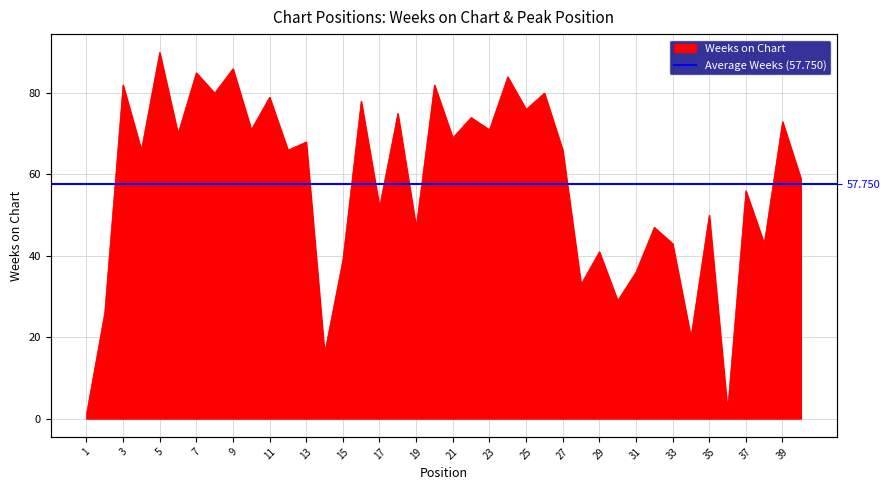

What is the sum of the values at 22 and 1?

75